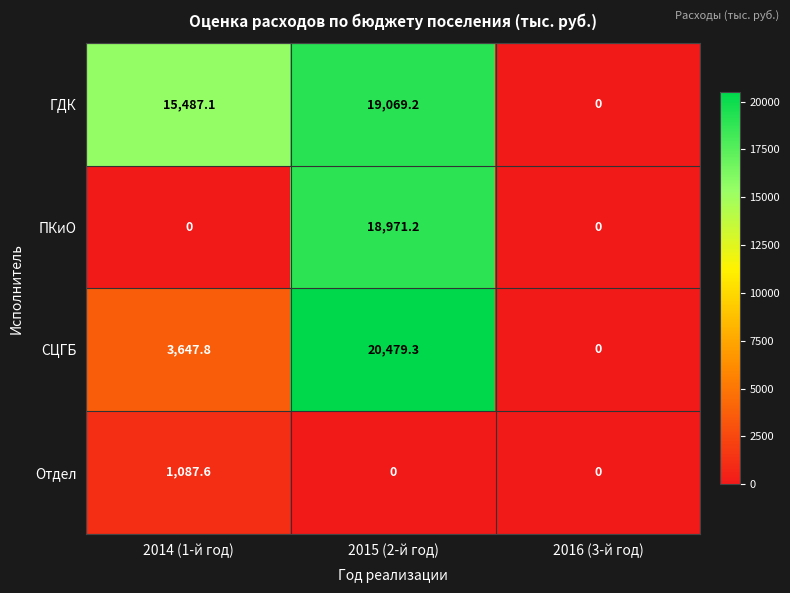

Which category has the highest value across all series?

2015 (2-й год)